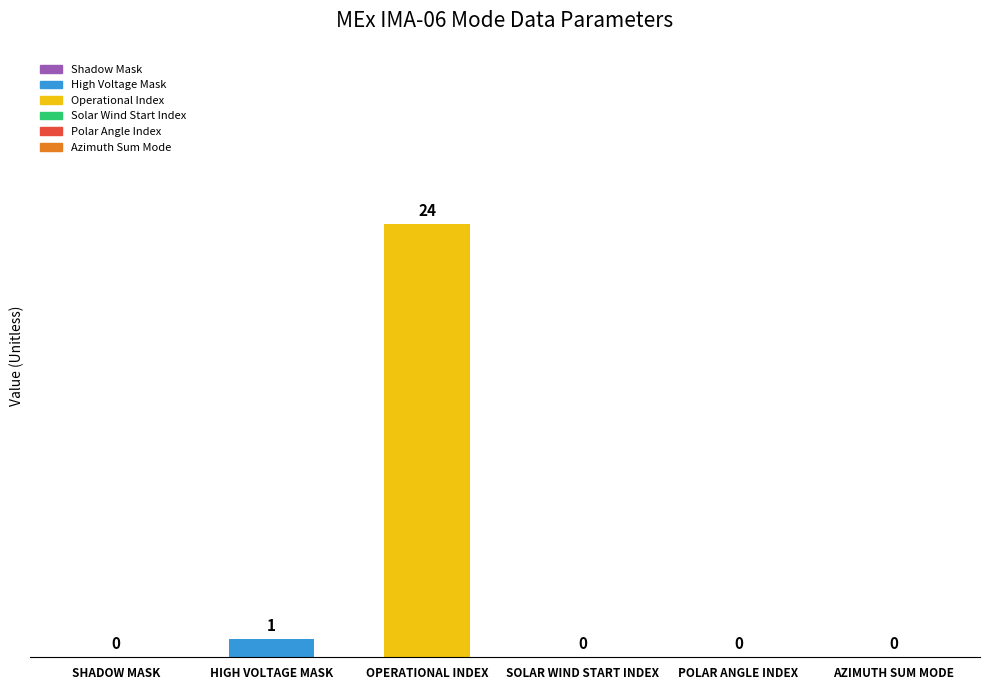

What is the sum of all values?

25